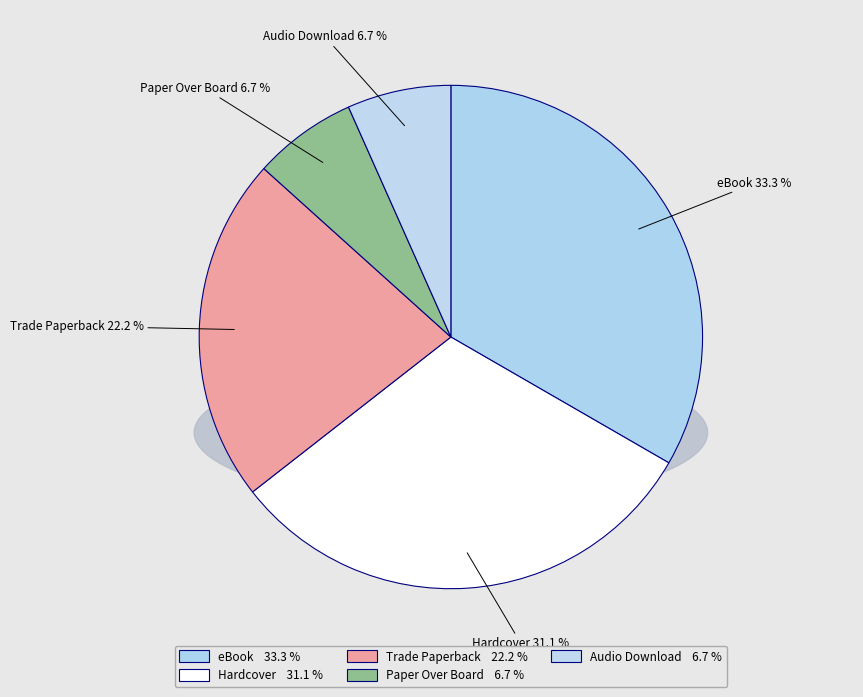

To the nearest percent, what is the combined percentage of Paper Over Board and Audio Download?

13%